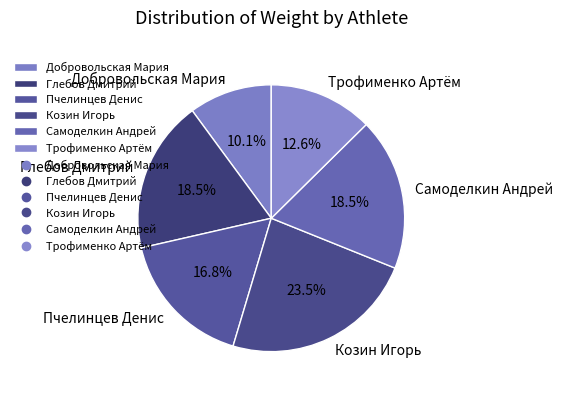

Which slice is the smallest?

Добровольская Мария